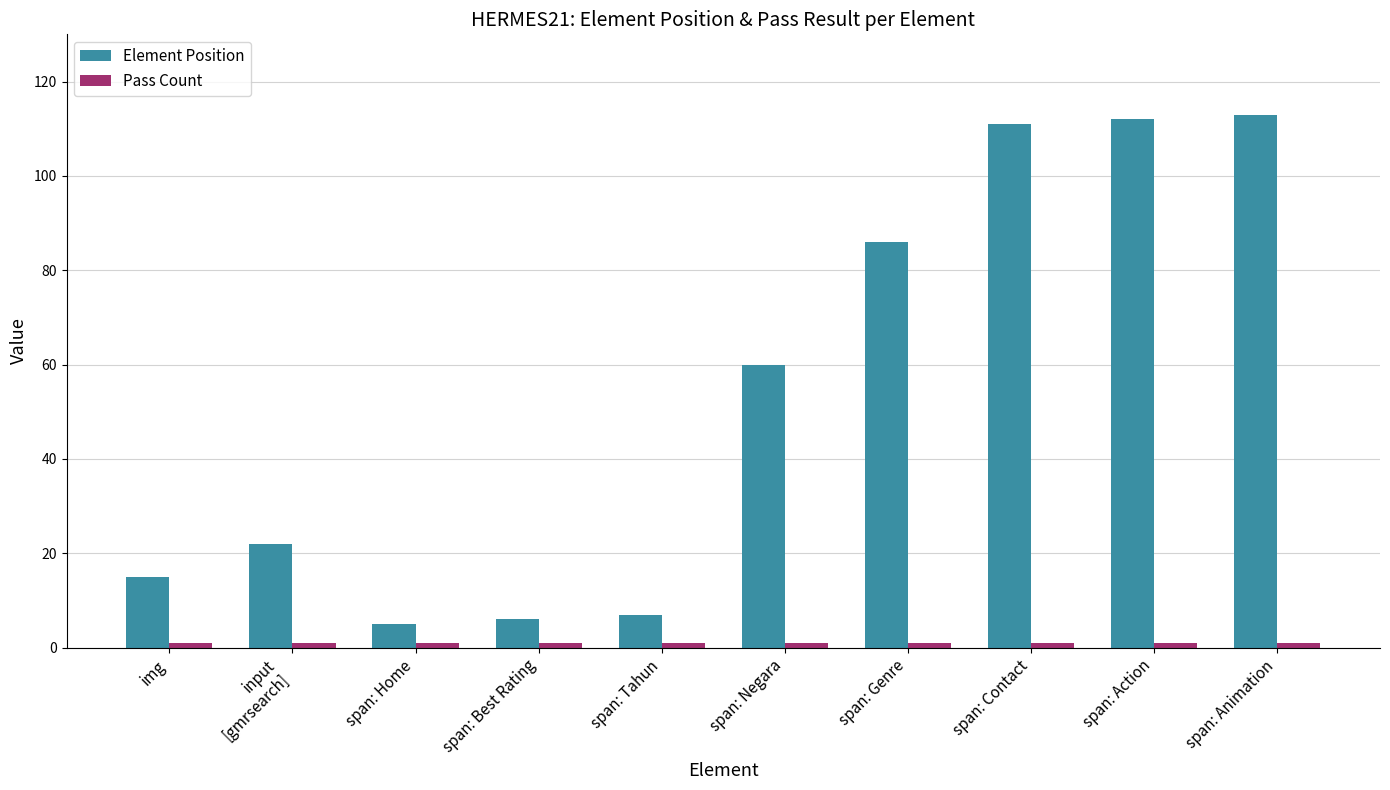

Which series has the widest spread of values?

Element Position